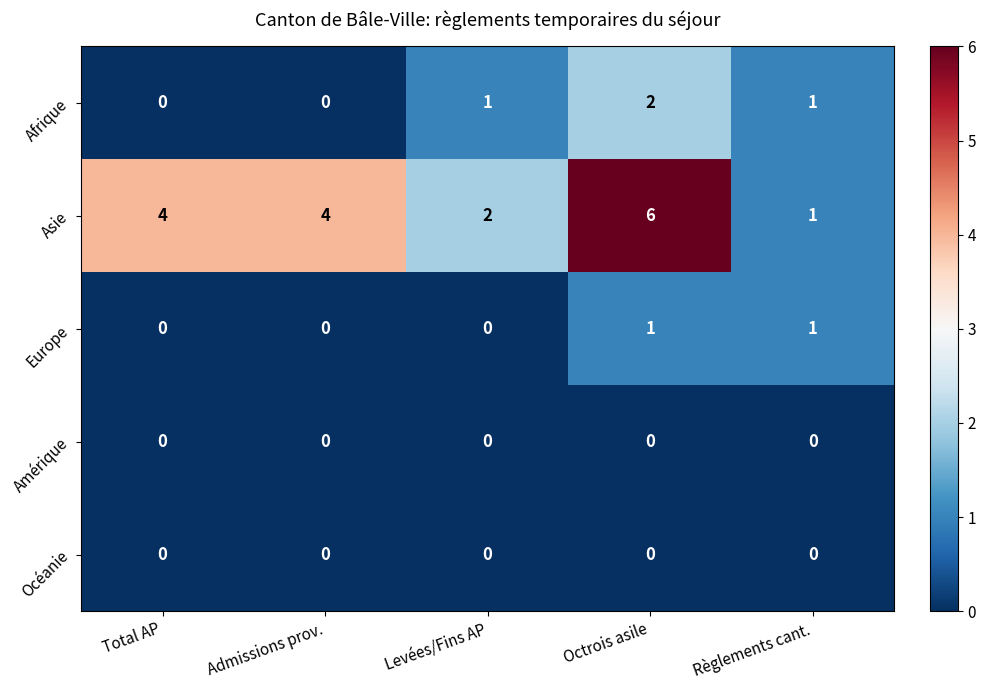

What is the difference between the Asie values at Règlements cant. and Total AP?

3